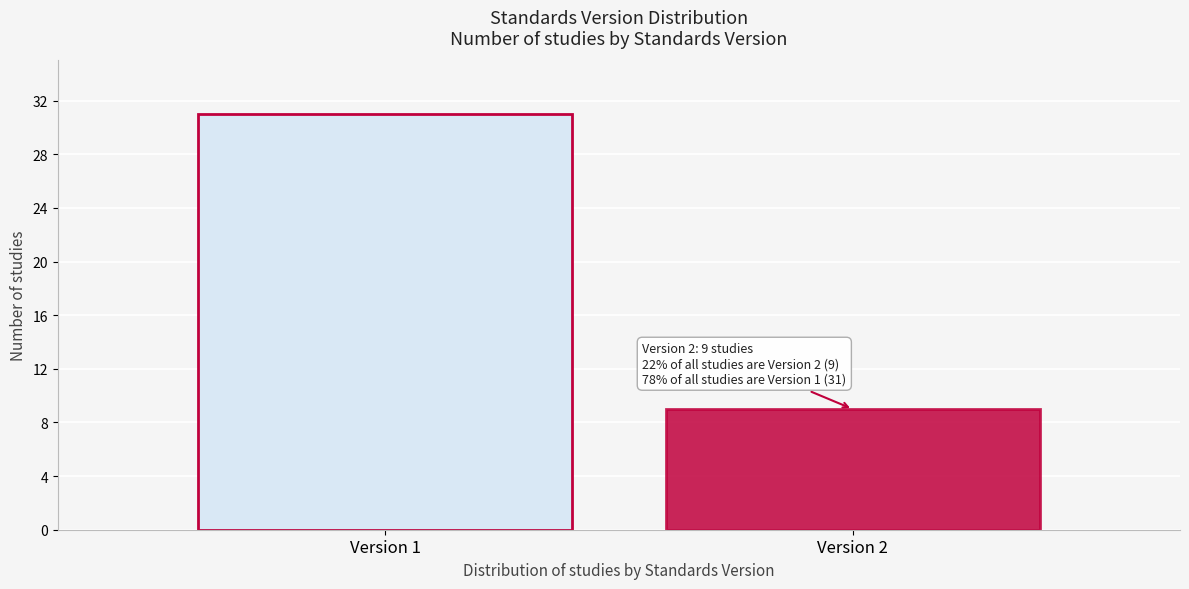

Reading right to left, list all the values displayed in this chart.

9	31